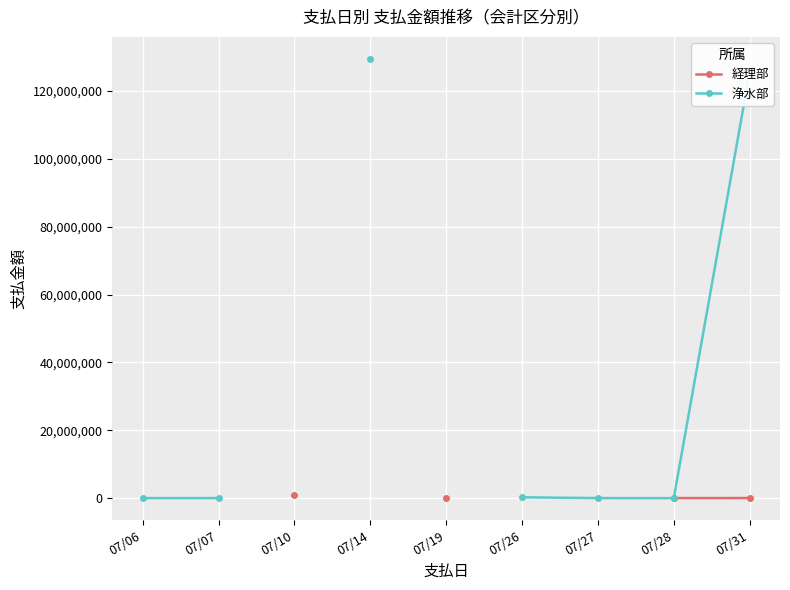

Where do 経理部 and 浄水部 first cross each other?

07/28 and 07/31